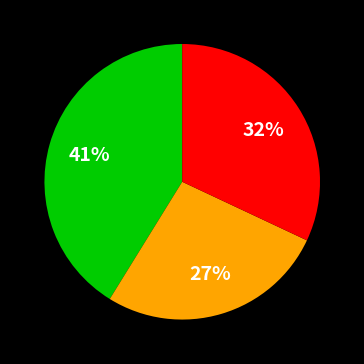

Does any single category account for the majority?

No